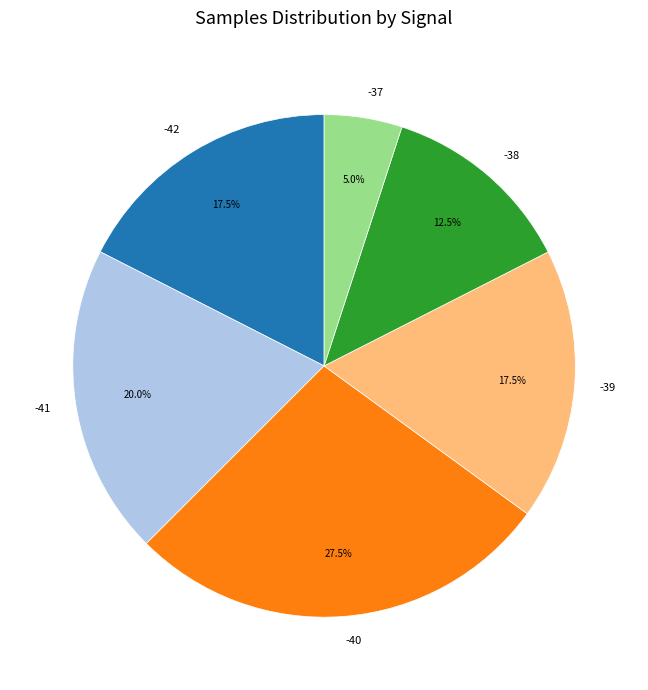

Between -42 and -41, which is larger?

-41